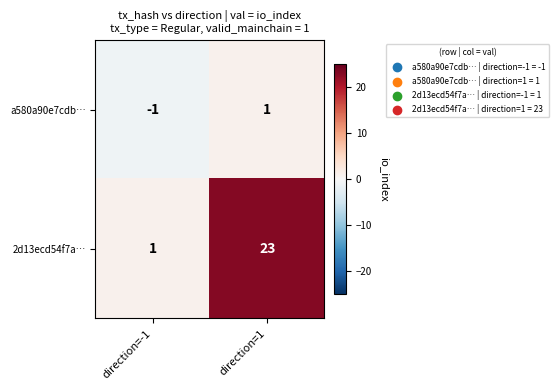

The a580a90e7cdb… series shows -1 at direction=-1. True or false?

True